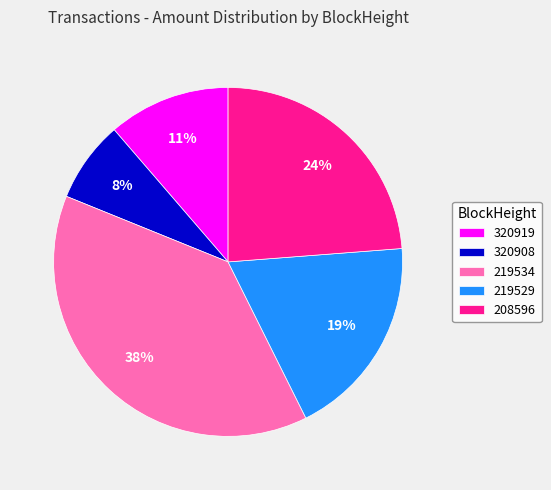

Combined, do 219529 and 219534 account for over 50%?

Yes